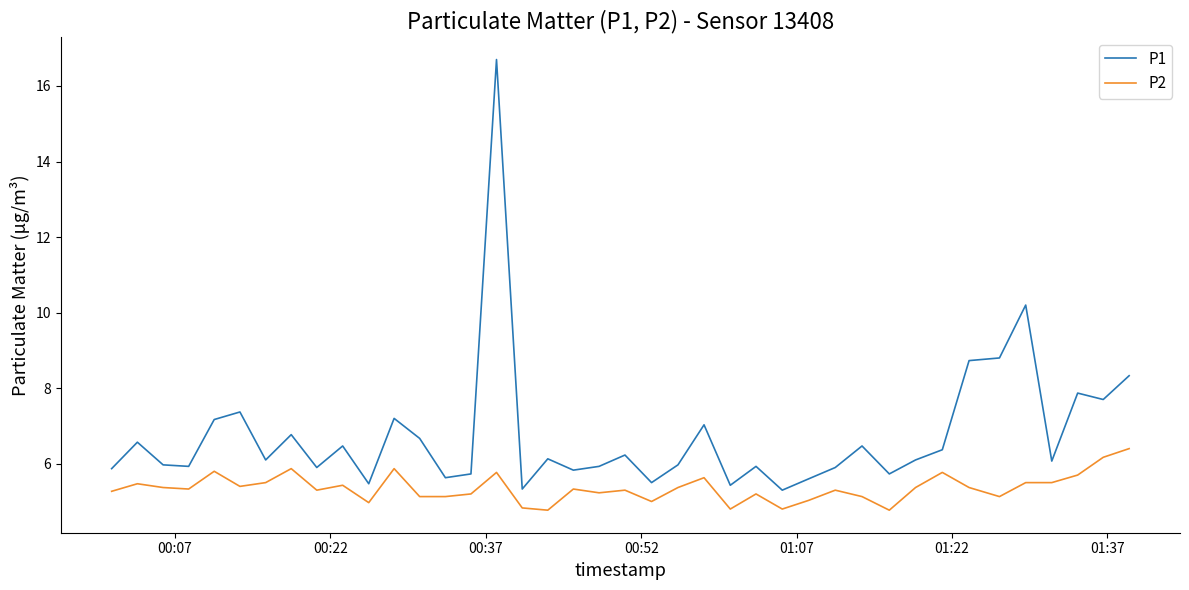

What is the maximum value for P1?

16.7